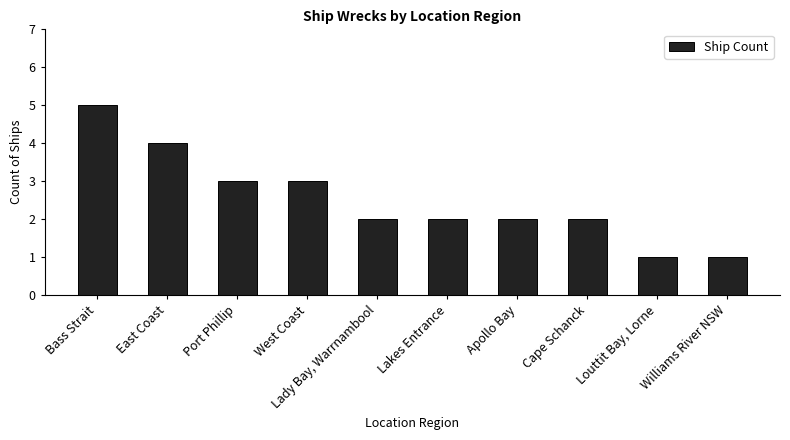

What is the sum of the values at Williams River NSW and Lakes Entrance?

3